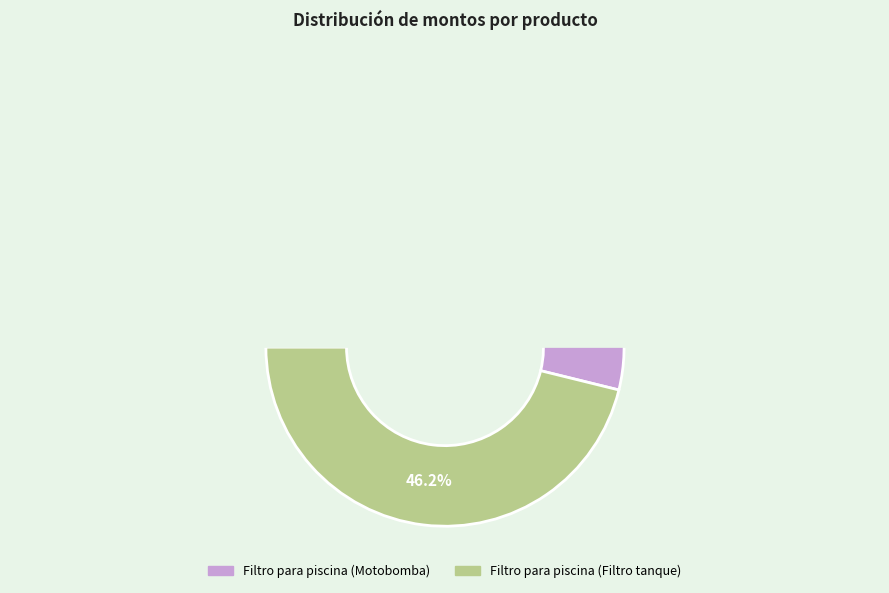

Does any single category account for the majority?

Yes